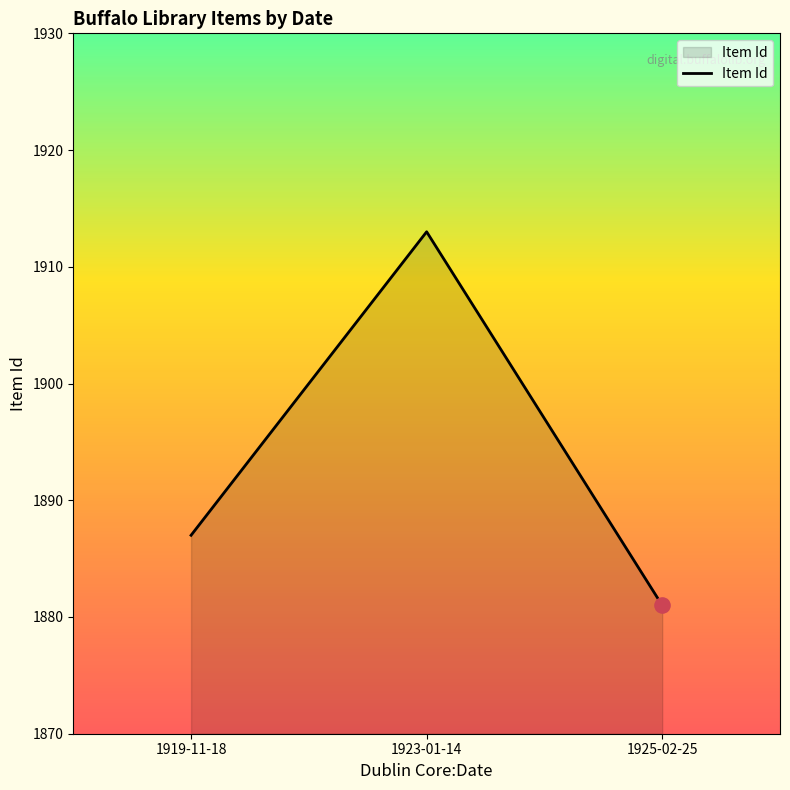

Between 1919-11-18 and 1925-02-25, which is larger?

1919-11-18